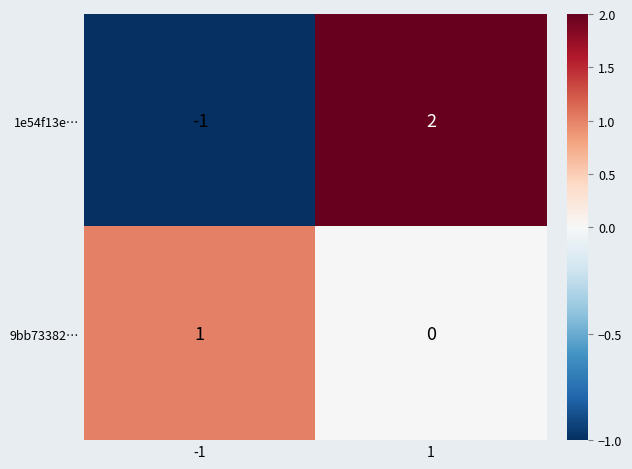

Which series has the widest spread of values?

1e54f13e…